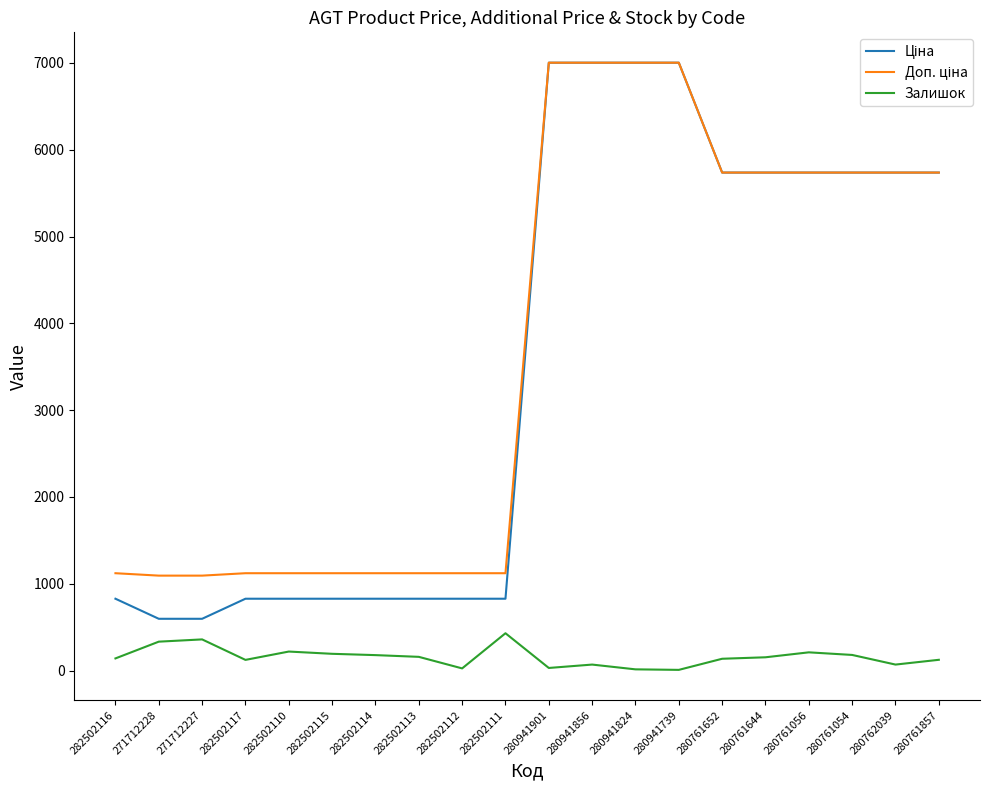

What is the greatest value displayed?

7002.6